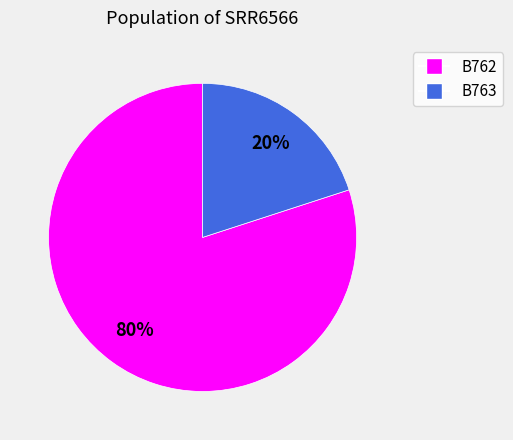

How many slices are in this pie chart?

2